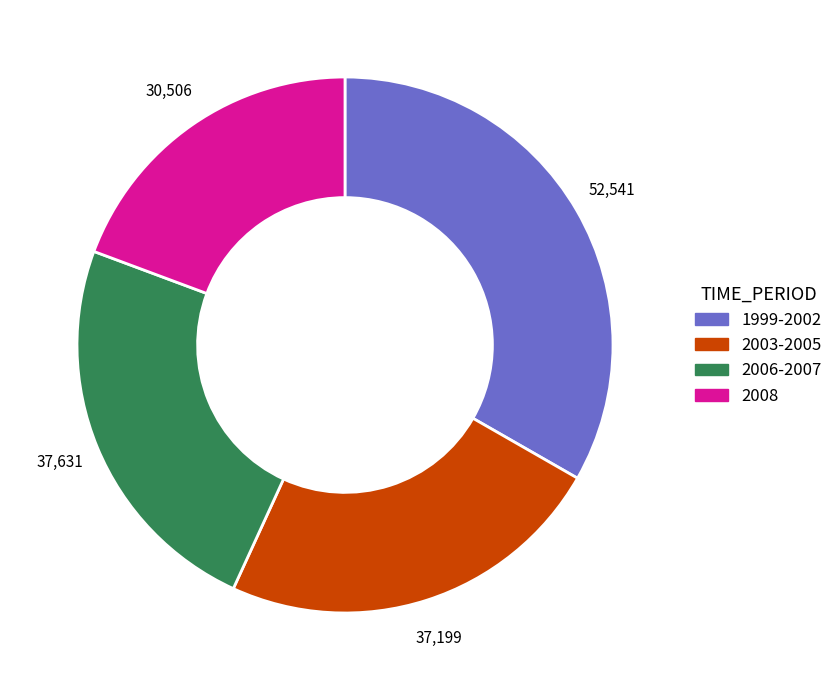

Is there a majority slice in this chart?

No